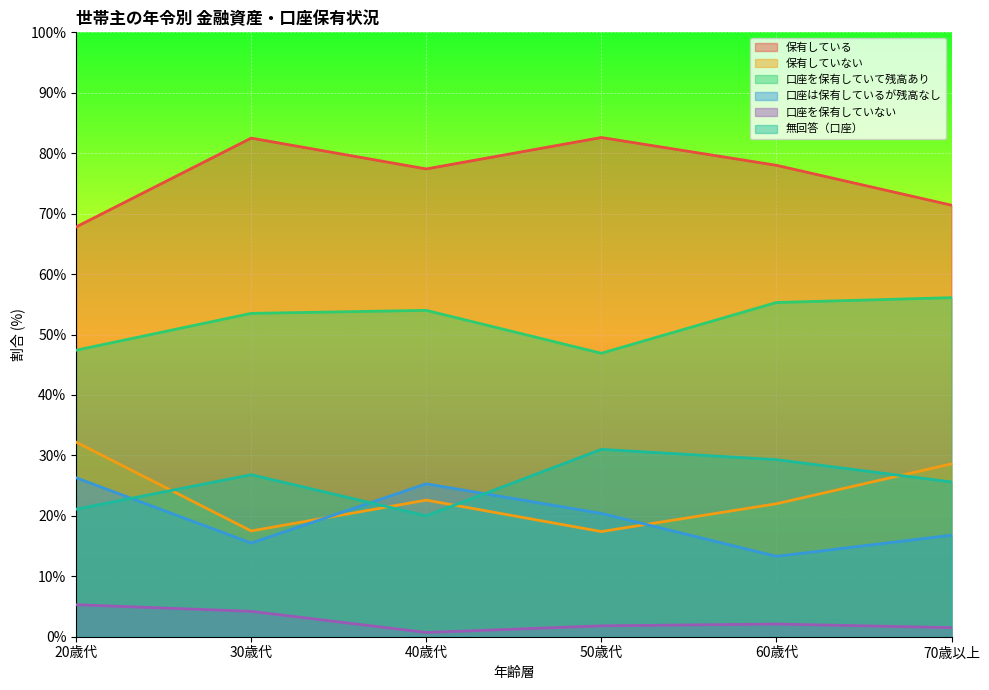

What is the average value of the 保有していない series?

23.4